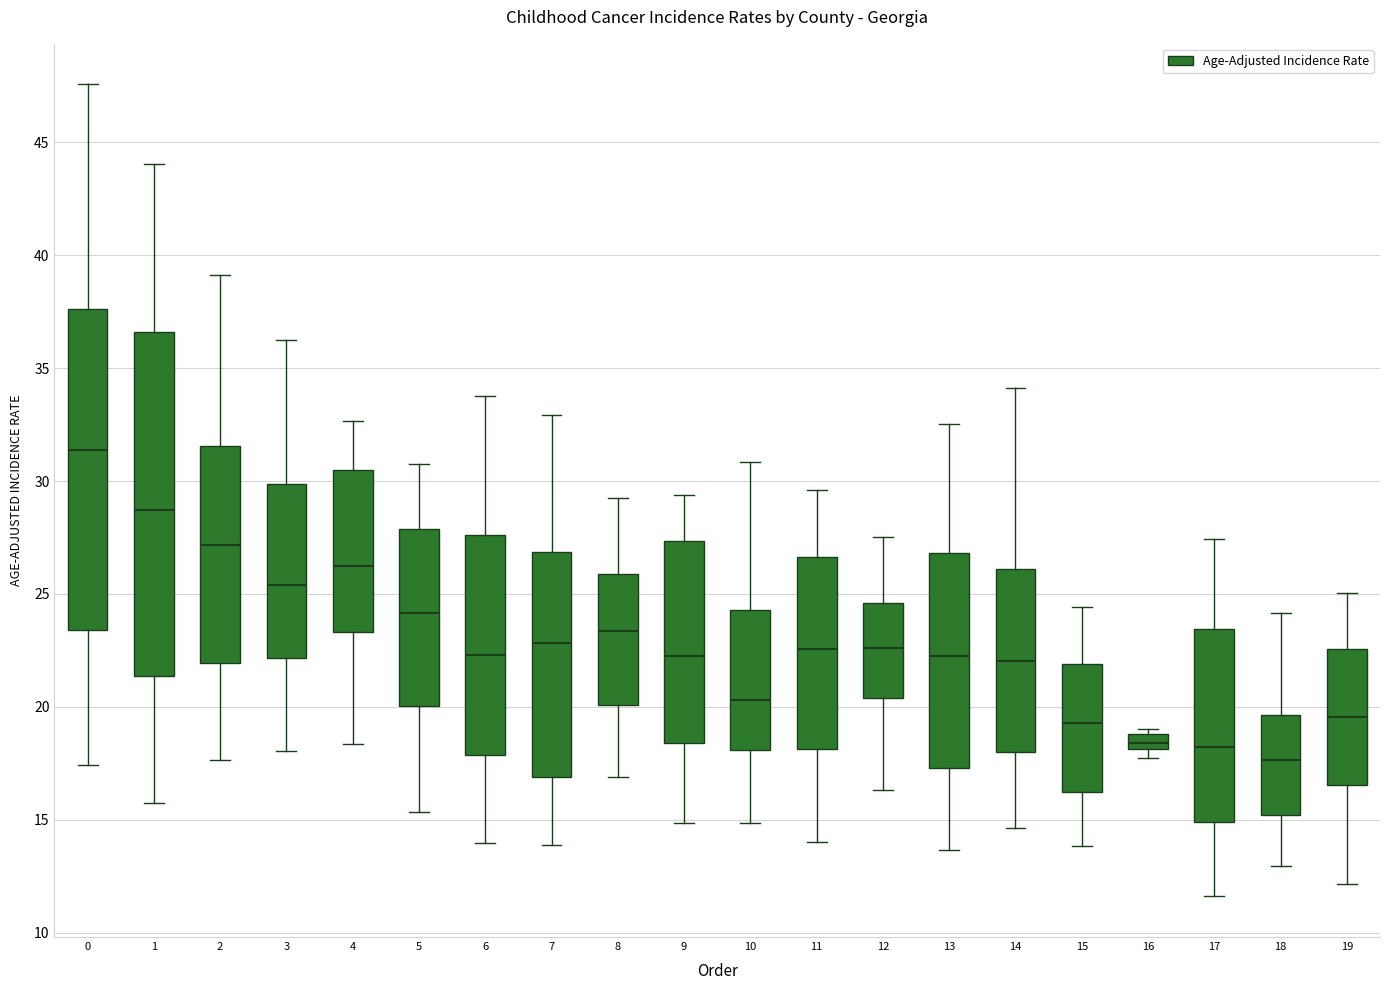

Which box is the tallest, from its lower edge to its upper edge?

1